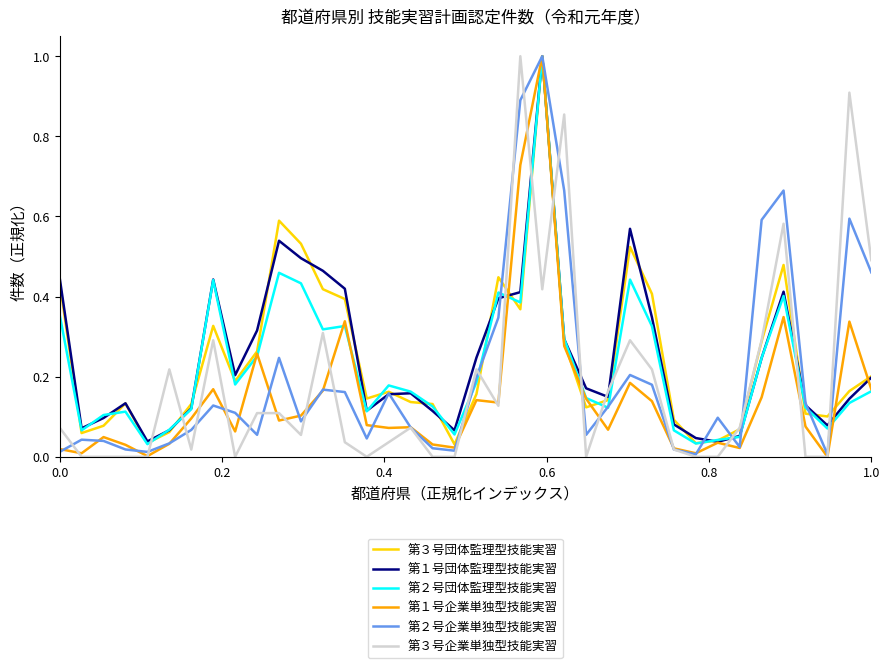

What is the maximum value shown in the chart?

1.0